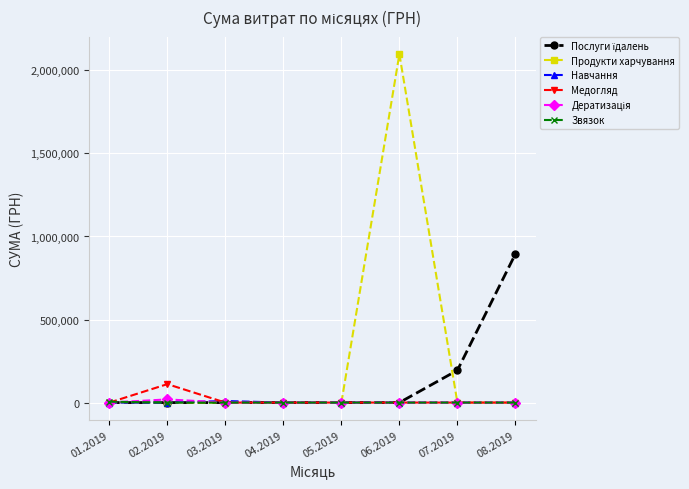

At which category does Медогляд reach its first local peak?

02.2019